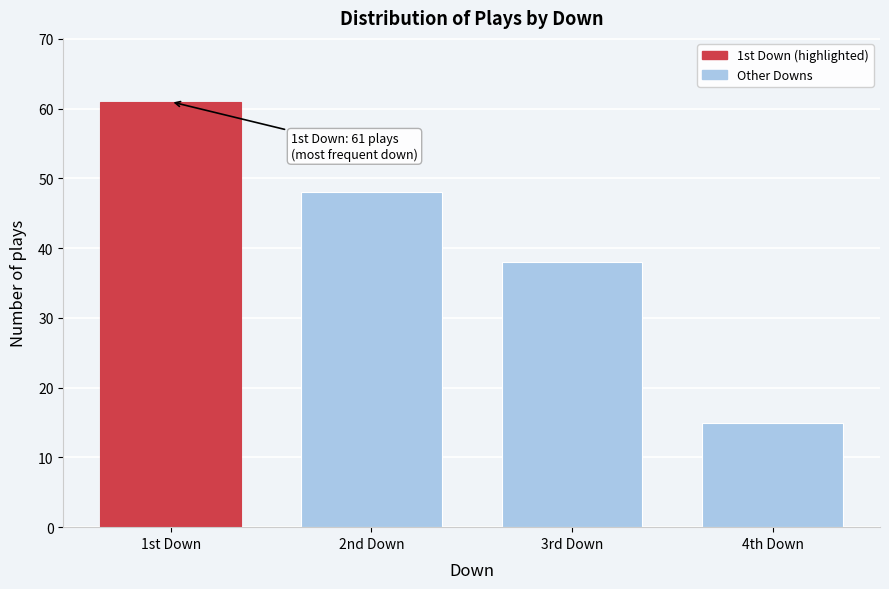

Reading right to left, what are all the values shown in this chart?

4th Down=15	3rd Down=38	2nd Down=48	1st Down=61